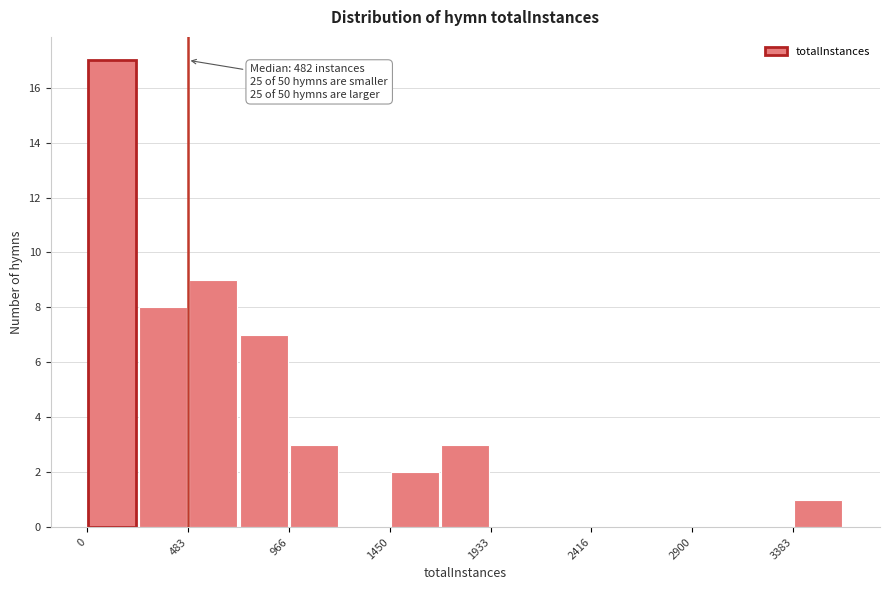

Which range on the x-axis has the tallest bar?

0 to 250